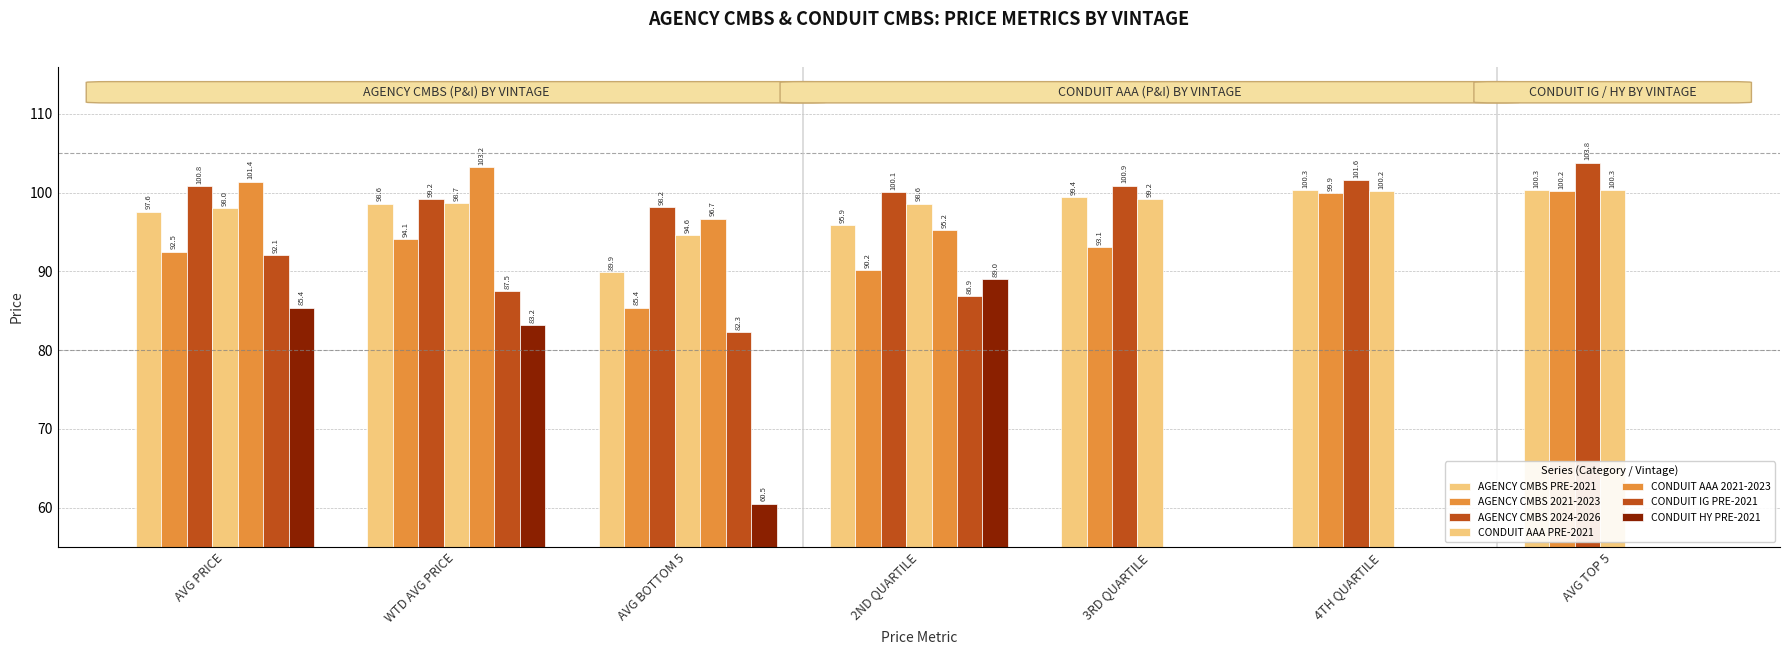

The CONDUIT AAA (P&I) PRE-2021 series shows 31.8 at 4TH QUARTILE. True or false?

False